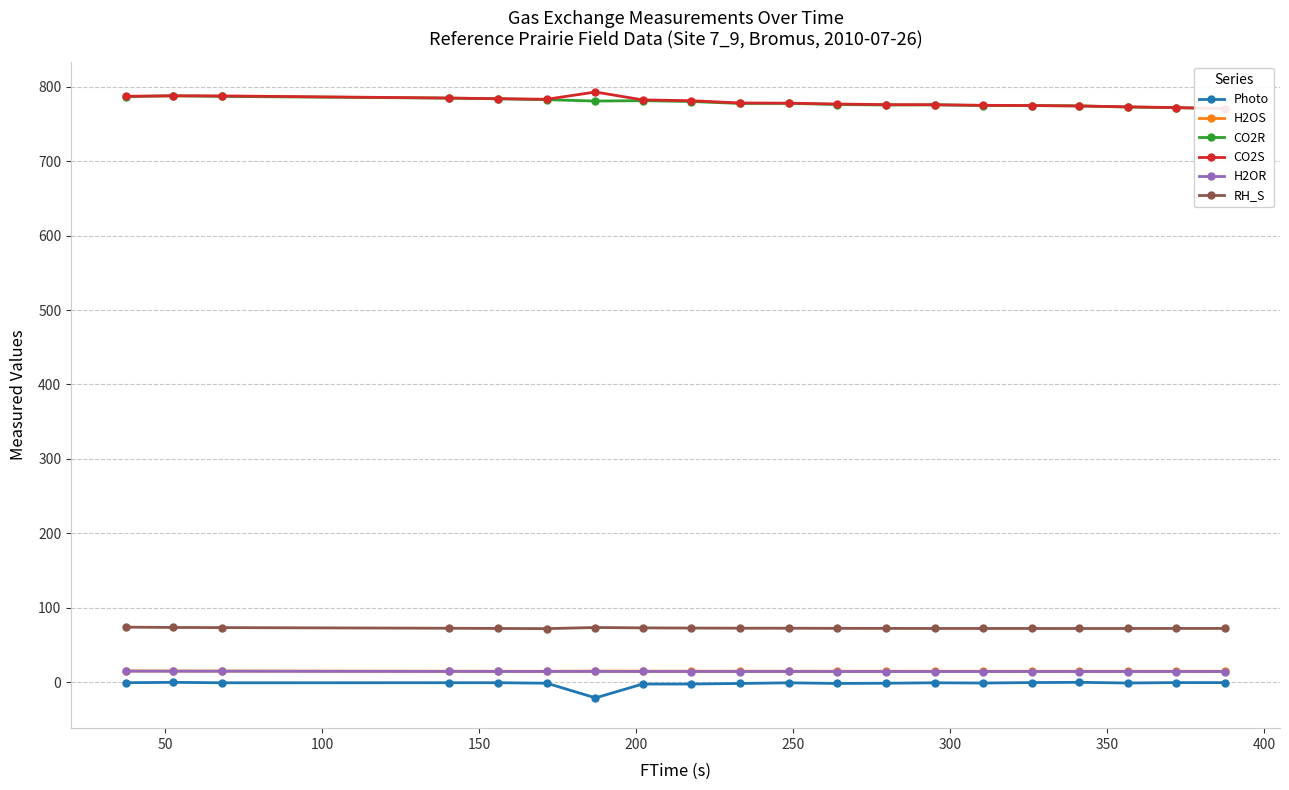

True or false: Photo and CO2R intersect in this chart.

False